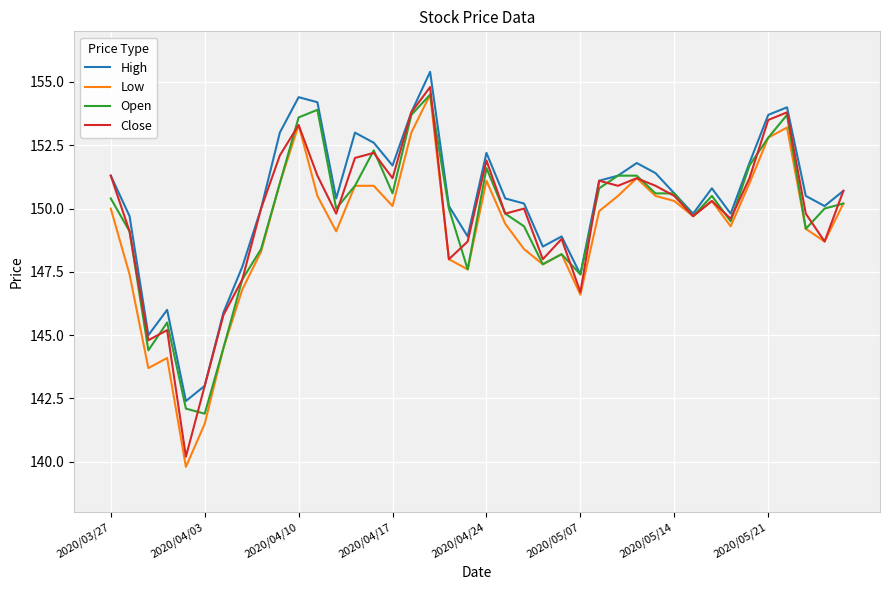

At how many categories does at least one series exceed 141?

40